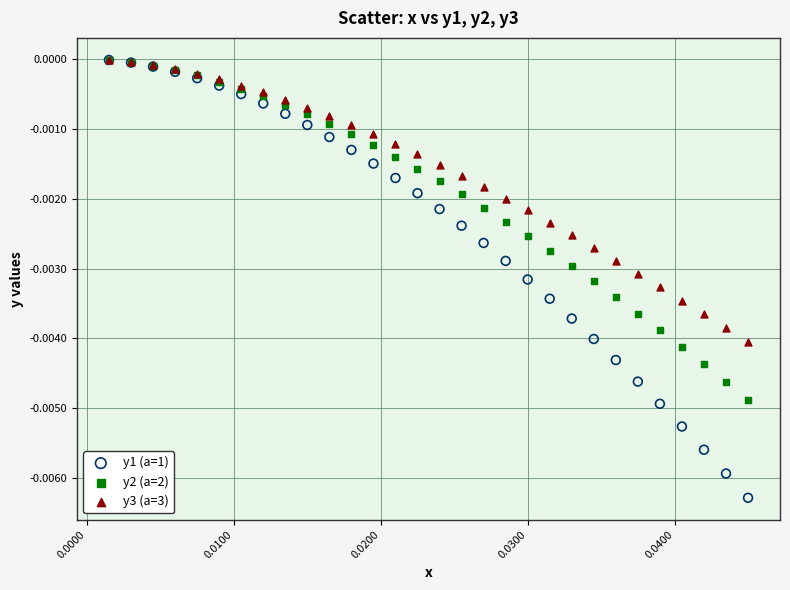

Which series contains the lowest Y value?

y1 (a=1)